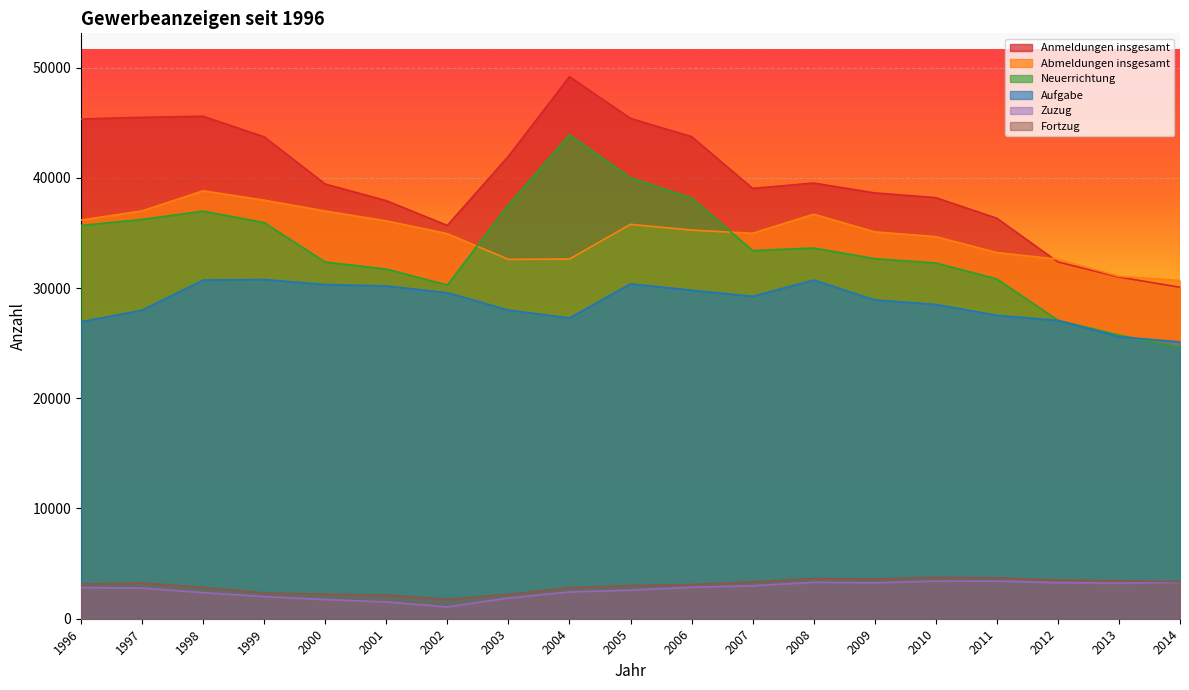

What value does the Zuzug series have at 1997, to the nearest 50?

2800